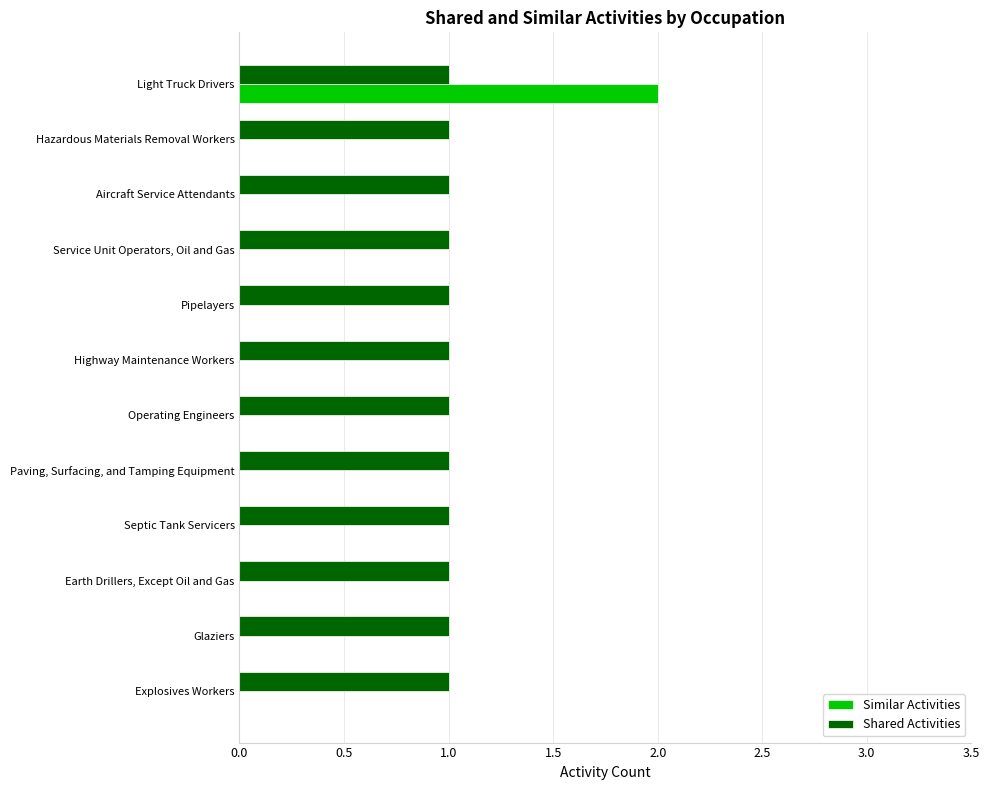

Between Light Truck Drivers and Highway Maintenance Workers, which series saw the biggest shift?

Similar Activities